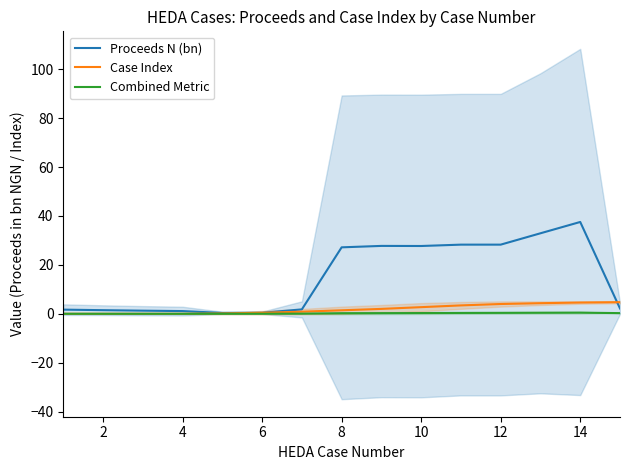

Is it true that Combined Metric equals 0.0 at 4?

True